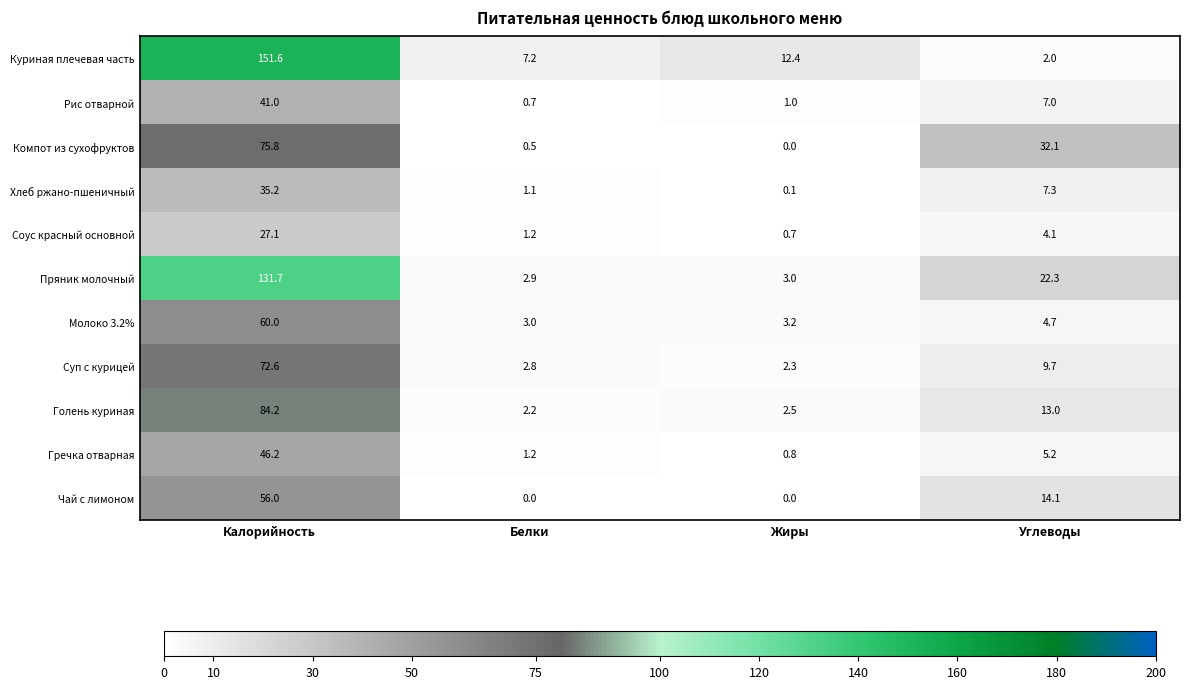

How many series are shown in this chart?

11